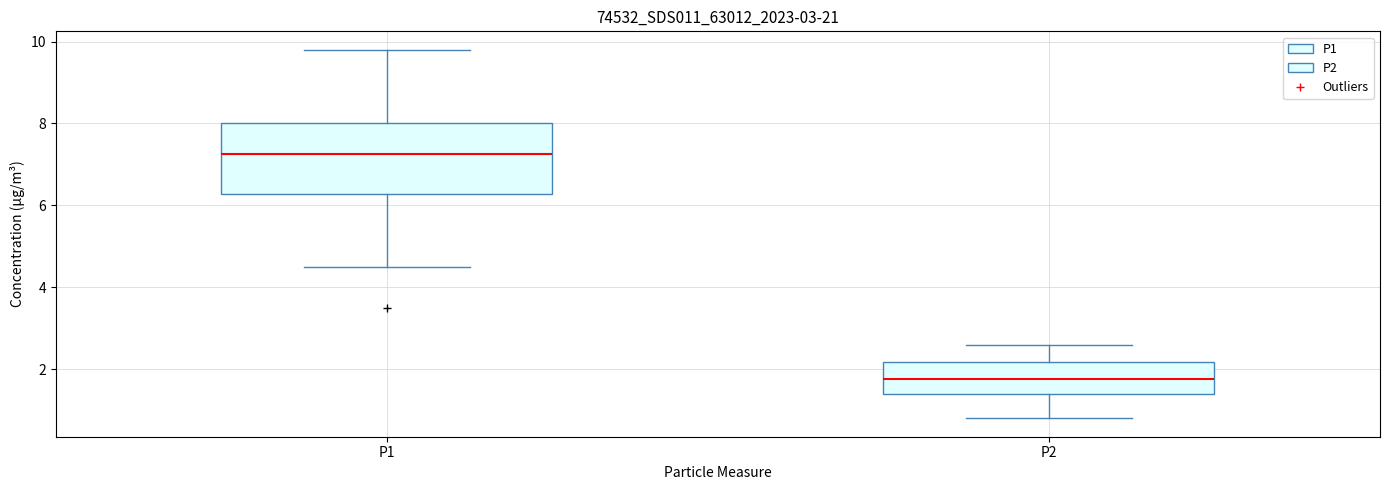

Which box has the lowest median line?

P2